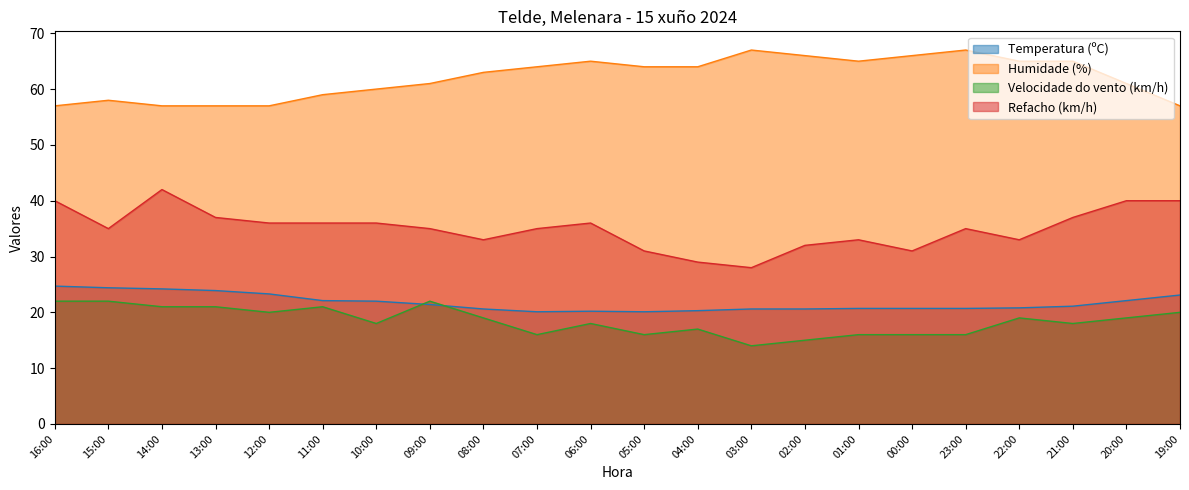

True or false: Refacho (km/h) has a value of 36.0 at 06:00.

True